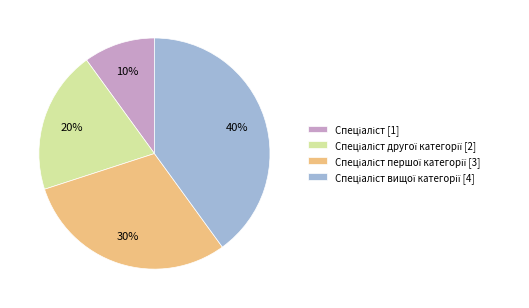

To the nearest percent, what is the average slice percentage?

25%